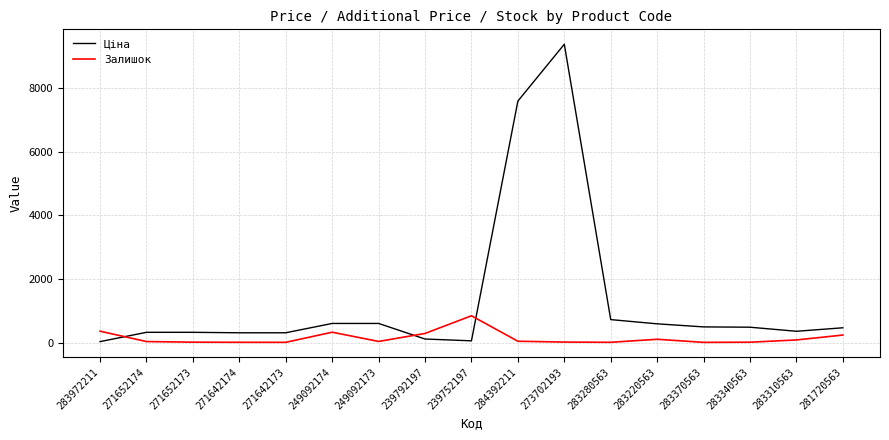

After their last crossing, which series has the higher values: Ціна or Залишок?

Ціна